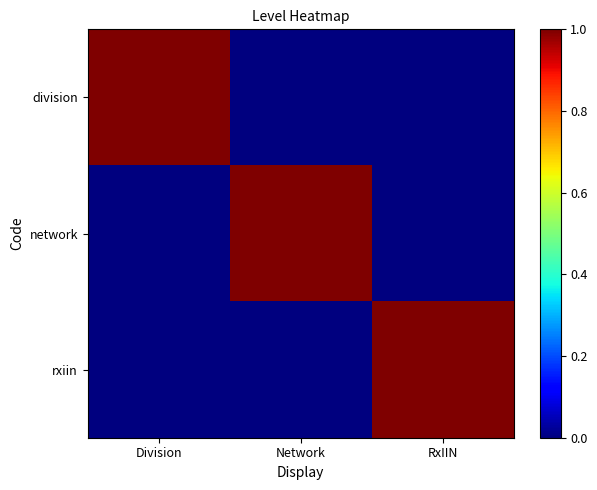

List the series in order of their peak value, highest first.

division, network, rxiin